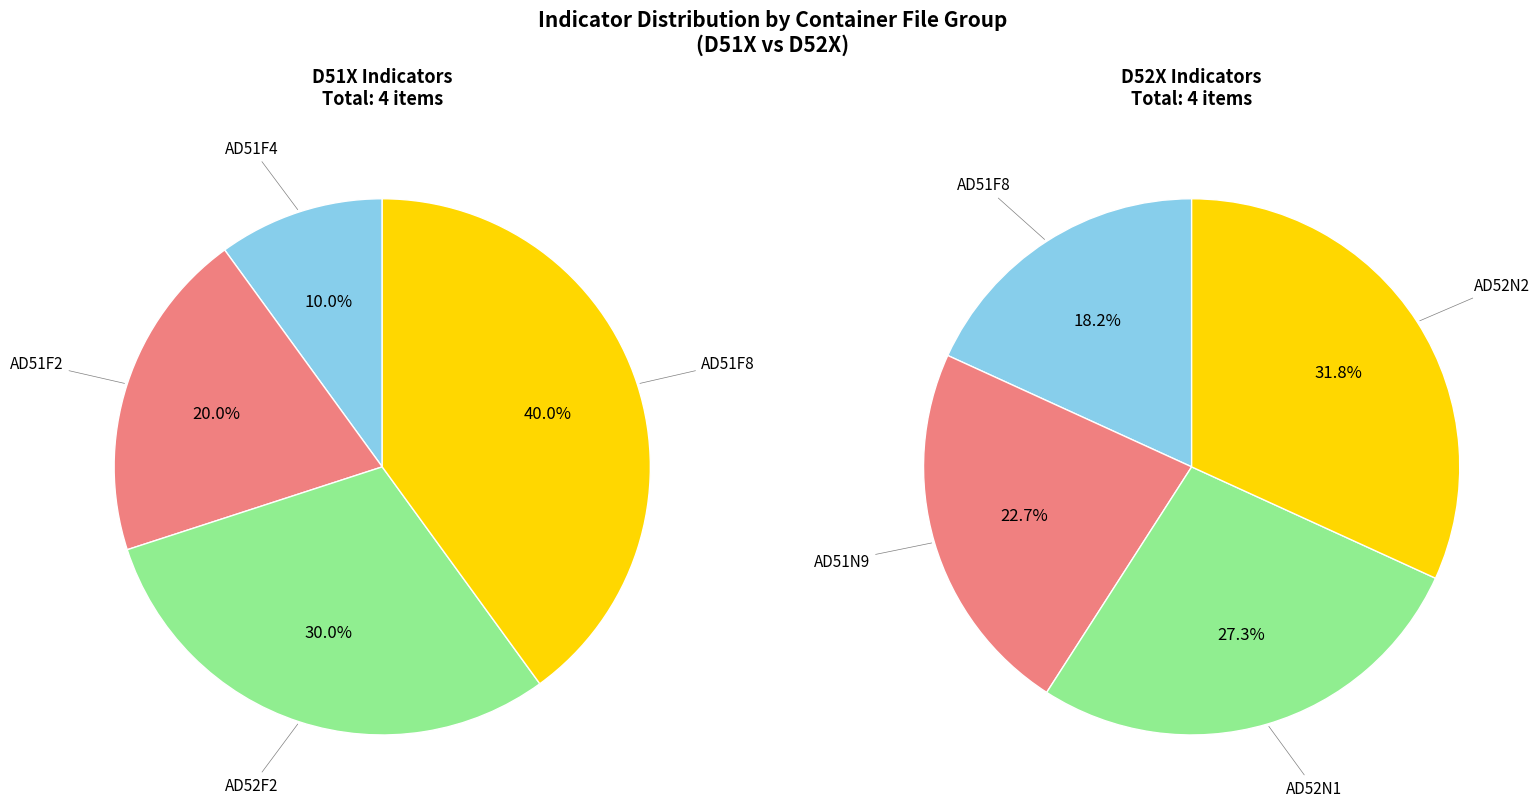

Is AD52N2 the majority of the pie?

No